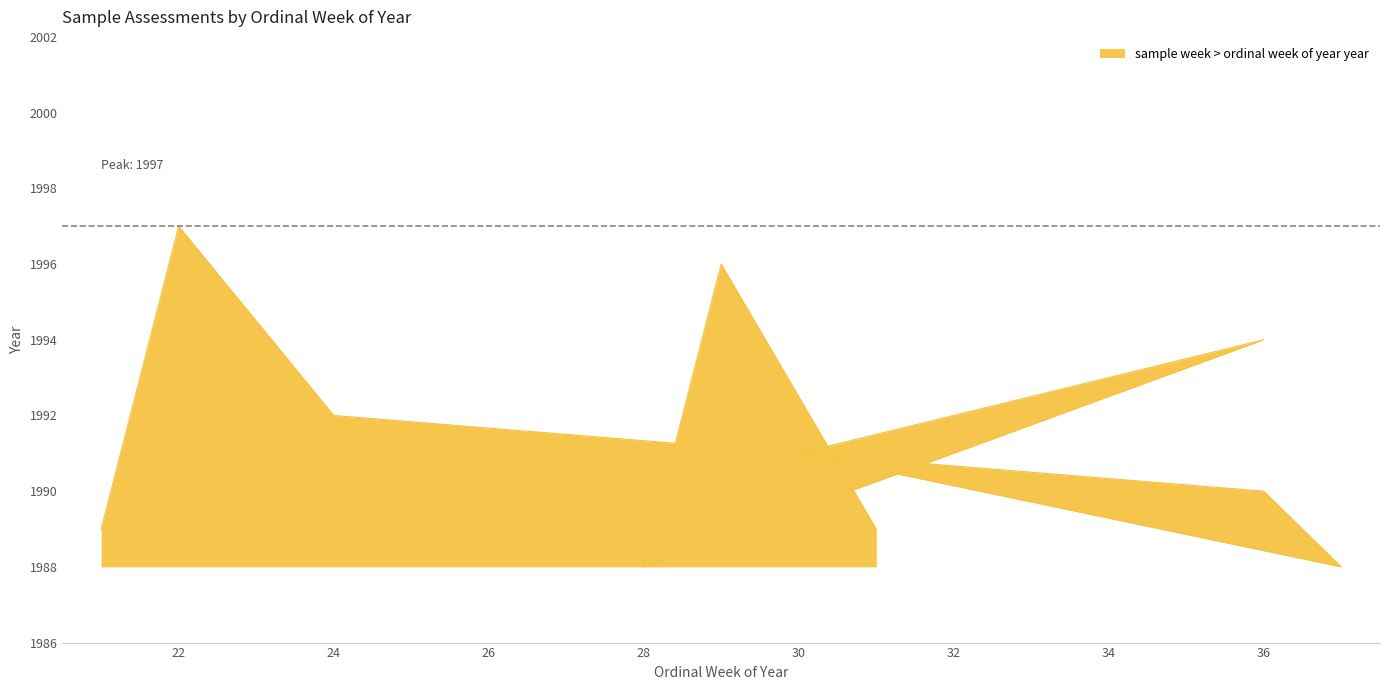

What is the sum of the values at 37 and 31?

3977